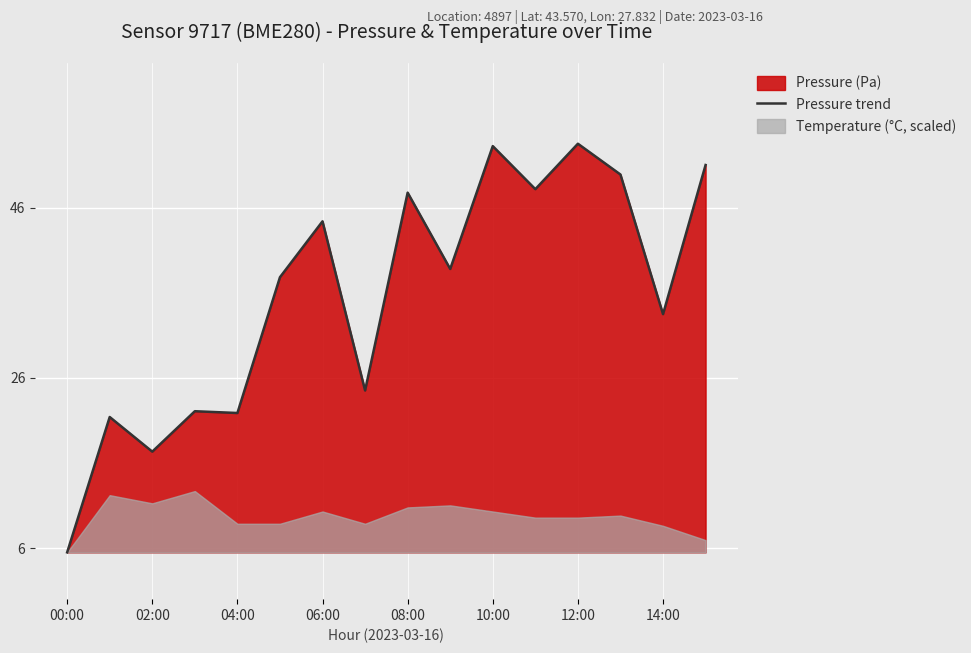

True or false: the data shows 51150.7 at 02:00.

False